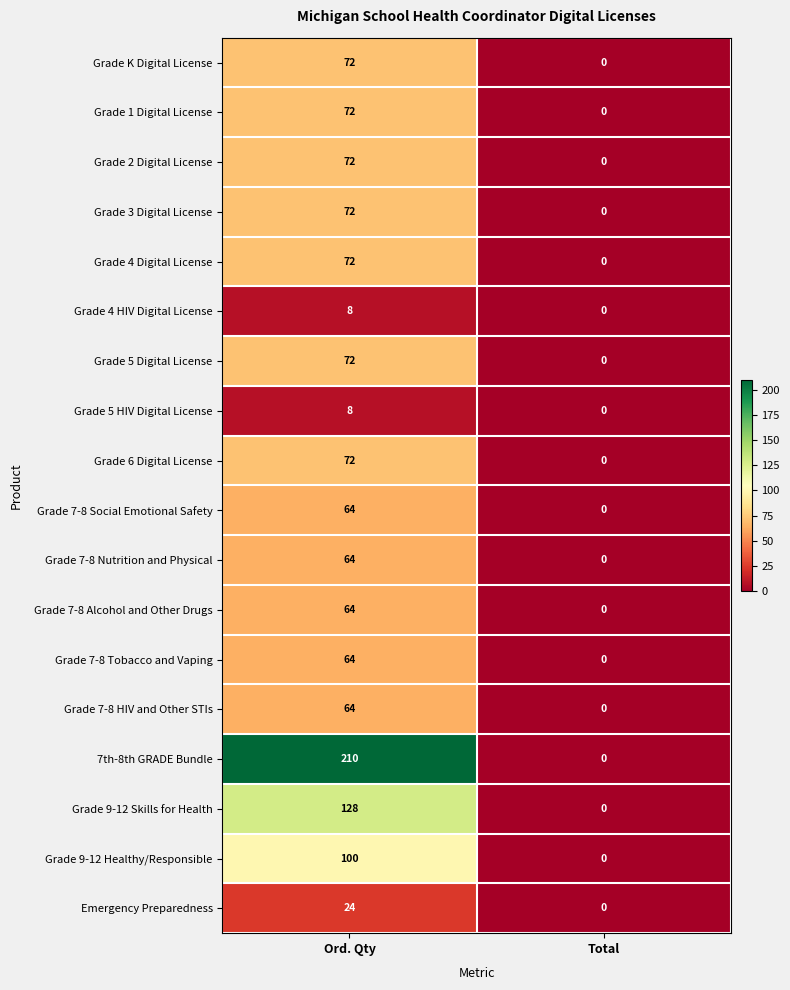

Count the number of data series in this chart.

18